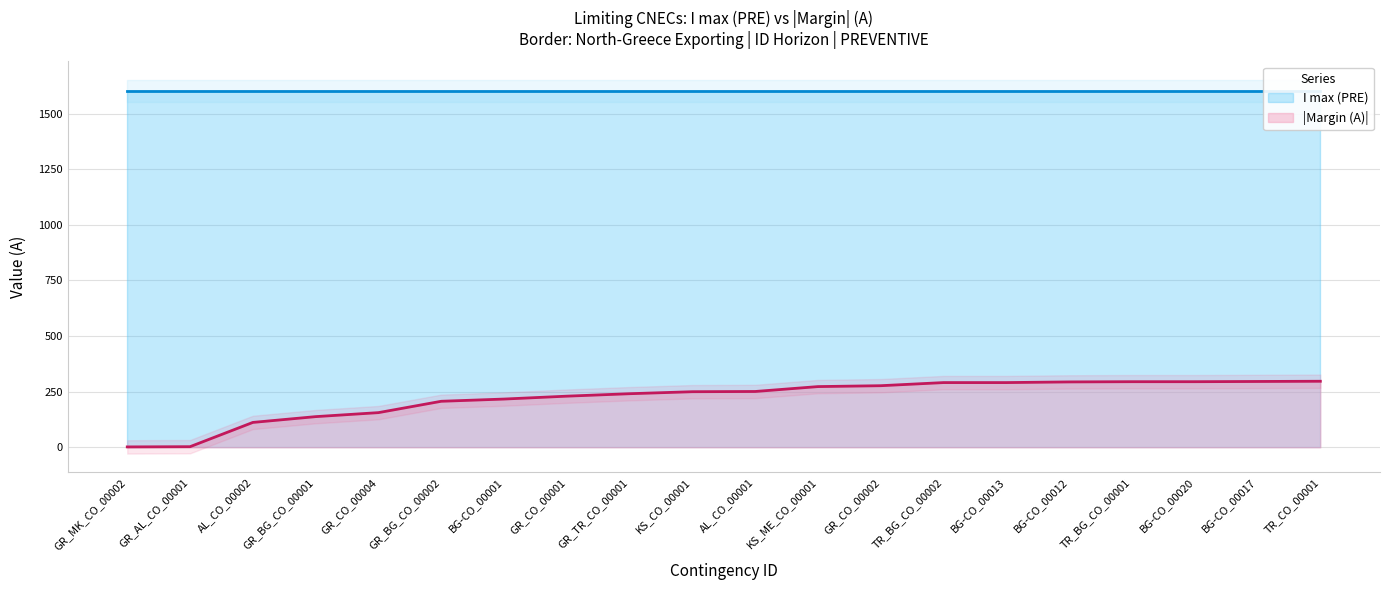

List the labels in order of value, largest first.

TR_CO_00001, BG-CO_00017, TR_BG_CO_00001, BG-CO_00020, BG-CO_00012, TR_BG_CO_00002, BG-CO_00013, GR_CO_00002, KS_ME_CO_00001, AL_CO_00001, KS_CO_00001, GR_TR_CO_00001, GR_CO_00001, BG-CO_00001, GR_BG_CO_00002, GR_CO_00004, GR_BG_CO_00001, AL_CO_00002, GR_AL_CO_00001, GR_MK_CO_00002